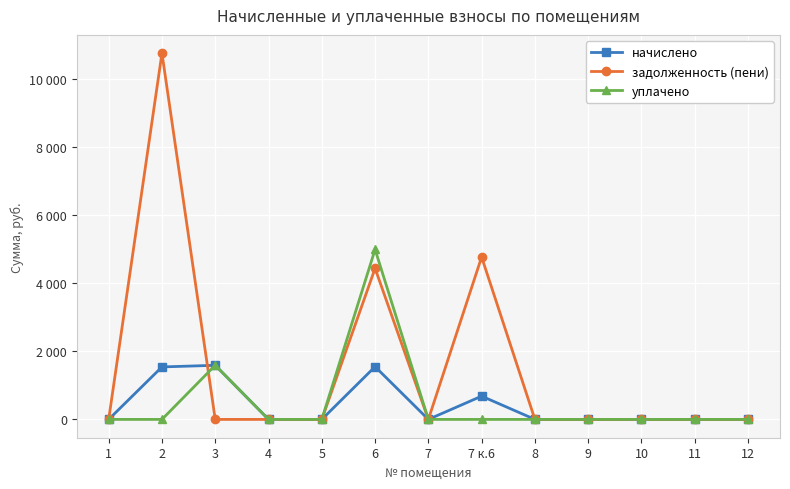

At which category does задолженность (пени) reach its first local valley?

7